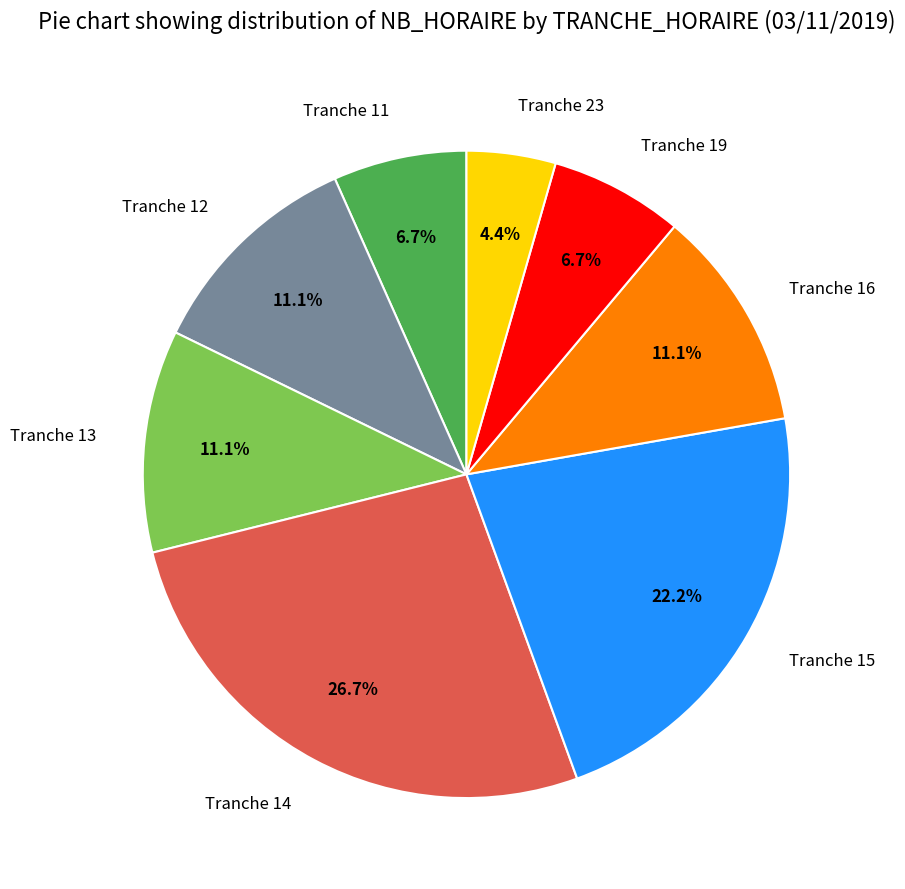

True or false: Tranche 11 accounts for 7% of the total.

True